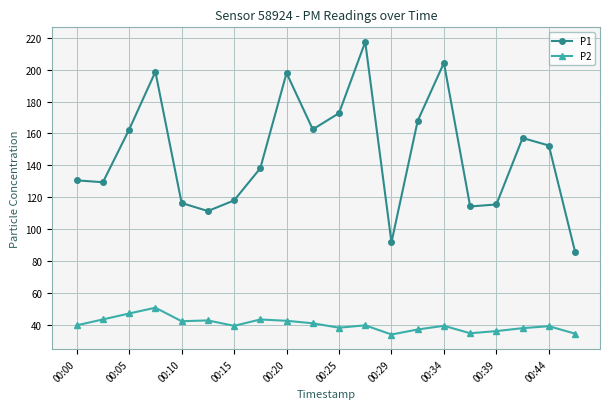

How many series are shown in this chart?

2